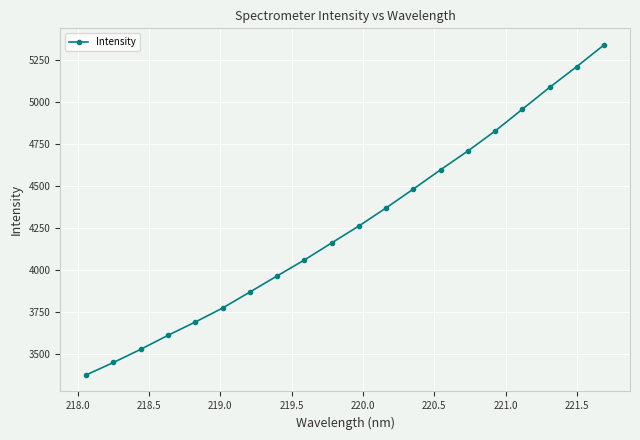

True or false: there are more than 0 points higher than both neighbors.

False